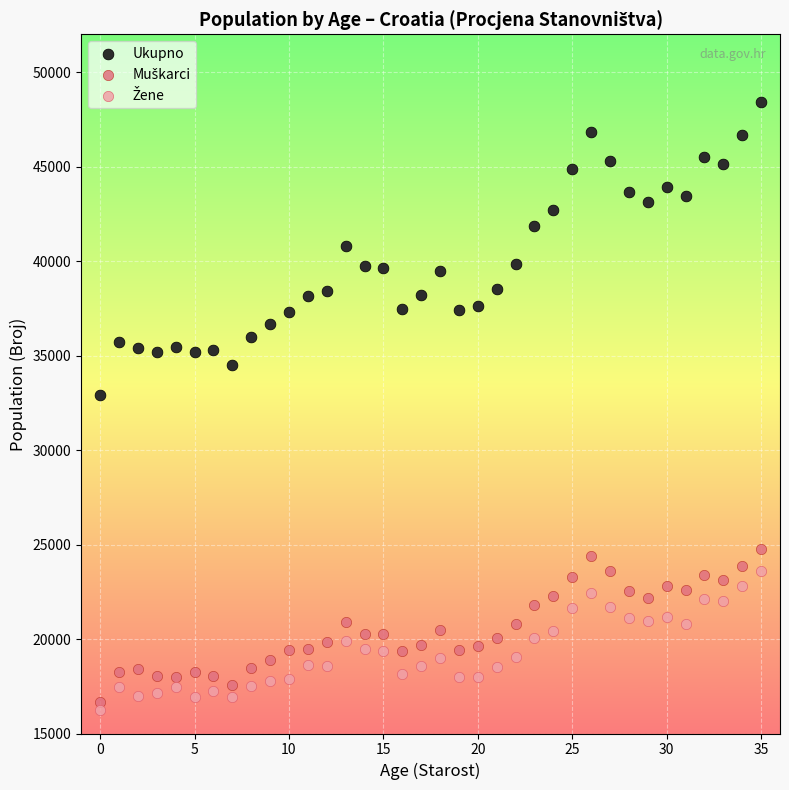

Which series has the largest Y range (max minus min)?

Ukupno